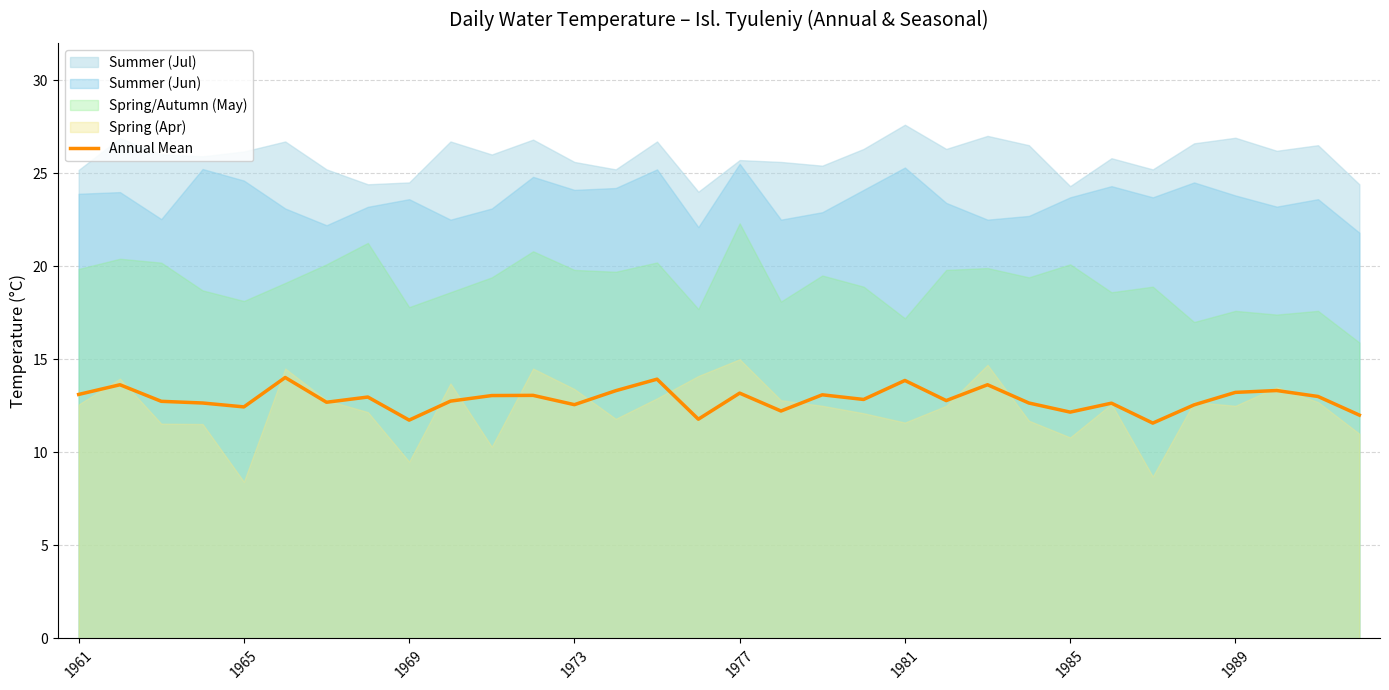

How many values are below 12?

3